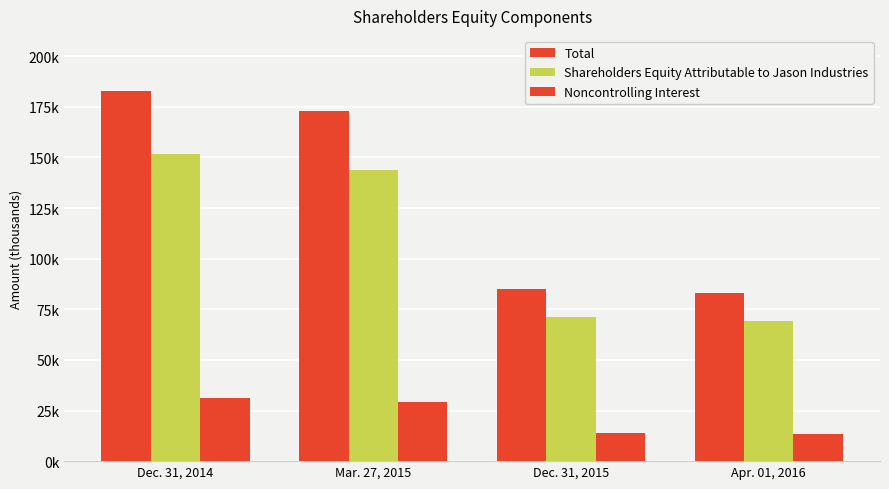

Which label corresponds to the largest value in the chart?

Dec. 31, 2014